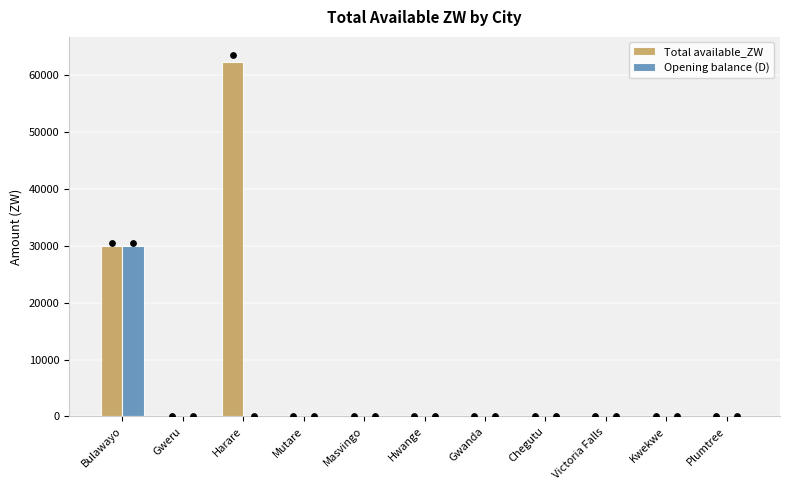

Which series has the widest spread of Y values?

Total available_ZW